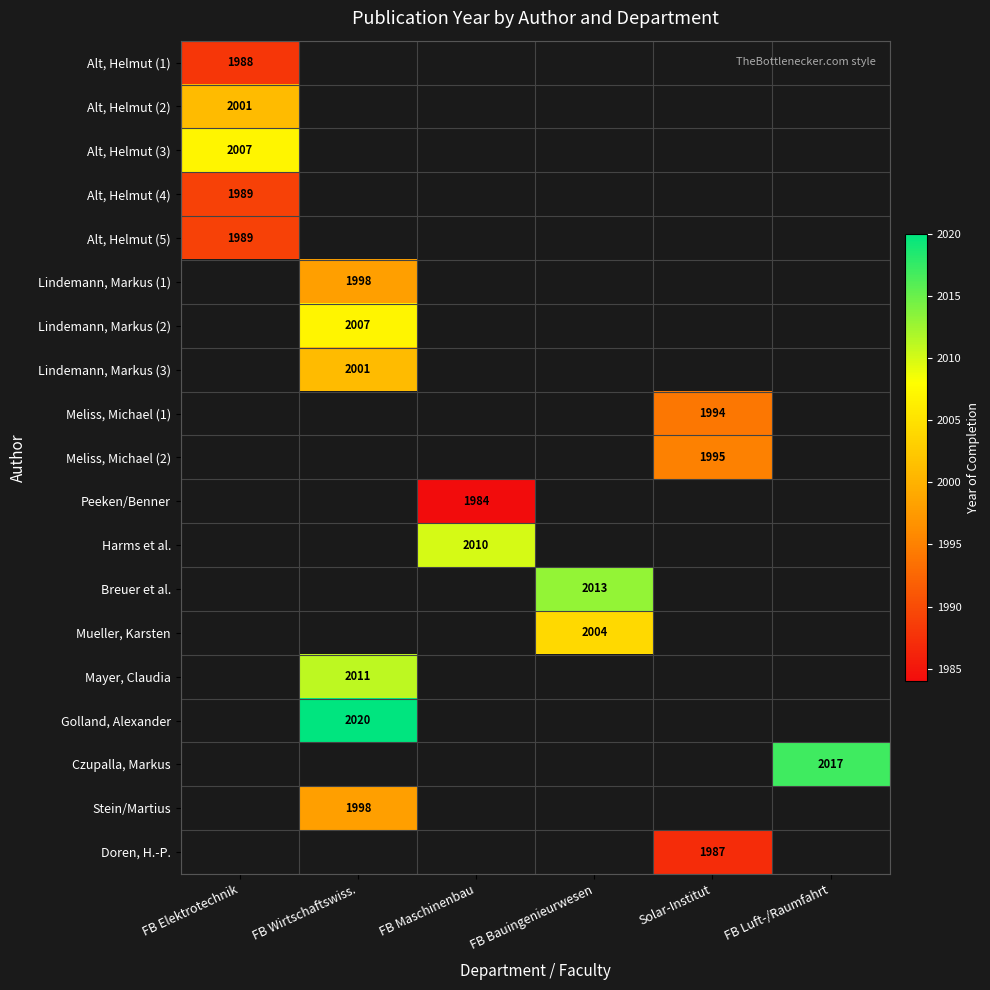

The value of Doren, H.-P. at Solar-Institut is 1987. True or false?

True